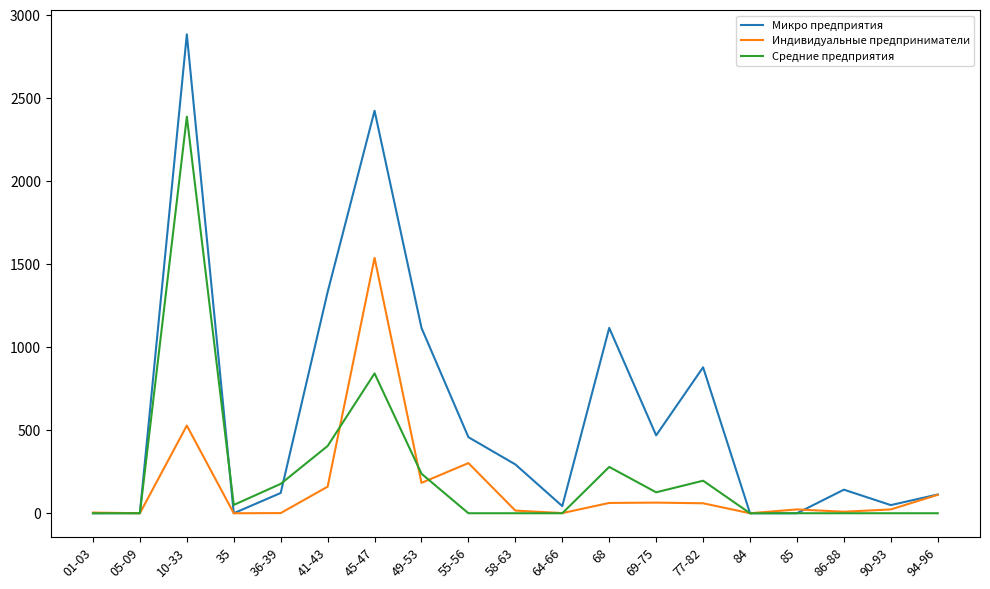

Rank the series by their average value, from lowest to highest.

Индивидуальные предприниматели, Средние предприятия, Микро предприятия